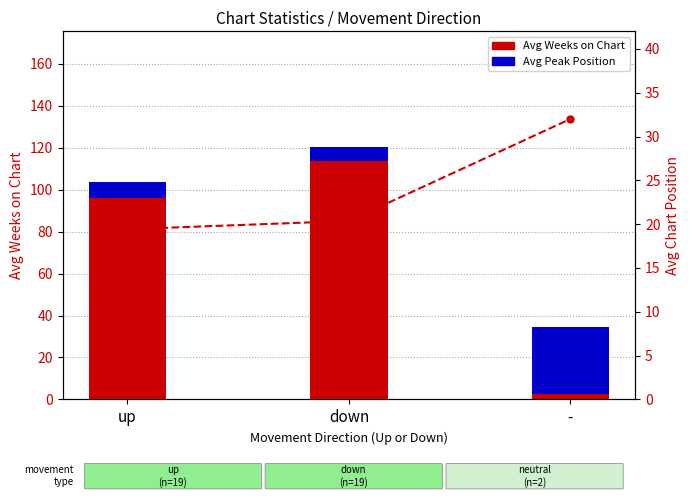

Is it true that Avg Weeks on Chart equals 187.1 at down?

False